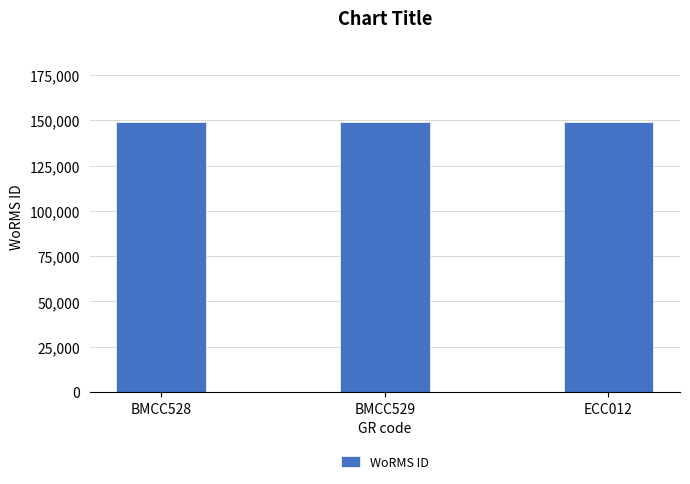

What is the smallest value displayed?

148917